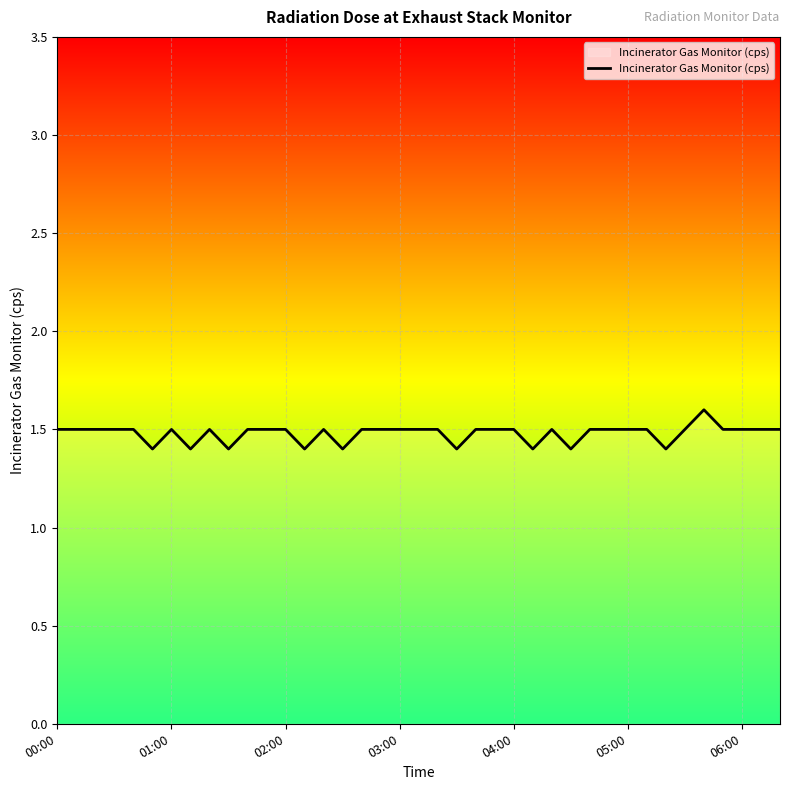

What is the maximum value shown in the chart?

1.6